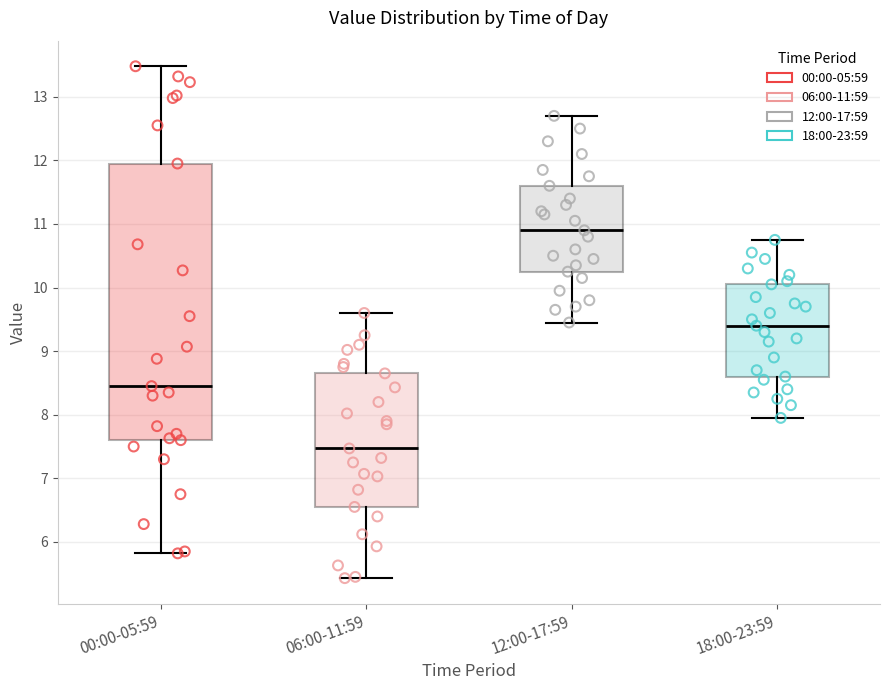

Reading left to right, transcribe this box plot: for each box, give where its median line is, the range the box spans, and where its two whiskers end, as read against the y-axis. The values are not printed on the chart, so give them approximately, as read against the axis.

00:00-05:59: median 8.5, box 7.6 to 12.0, whiskers 5.8 to 13.5
06:00-11:59: median 7.5, box 6.6 to 8.7, whiskers 5.4 to 9.6
12:00-17:59: median 10.9, box 10.3 to 11.6, whiskers 9.5 to 12.7
18:00-23:59: median 9.4, box 8.6 to 10.1, whiskers 8.0 to 10.8